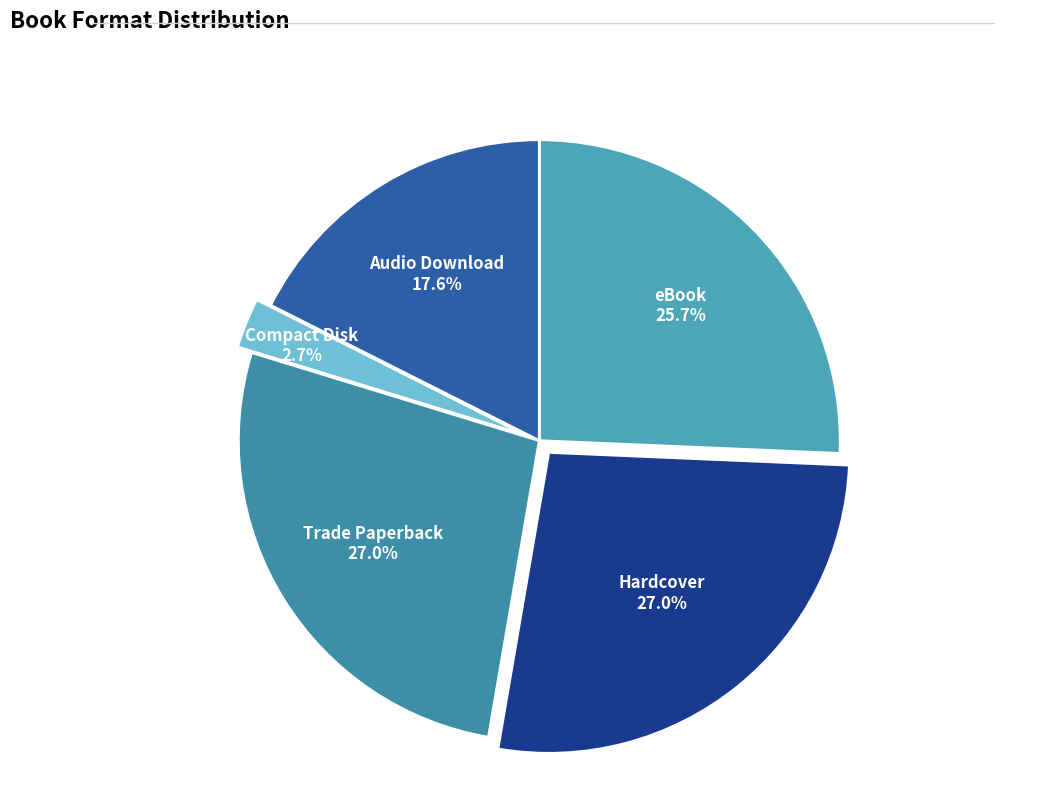

How many slices are in this pie chart?

5